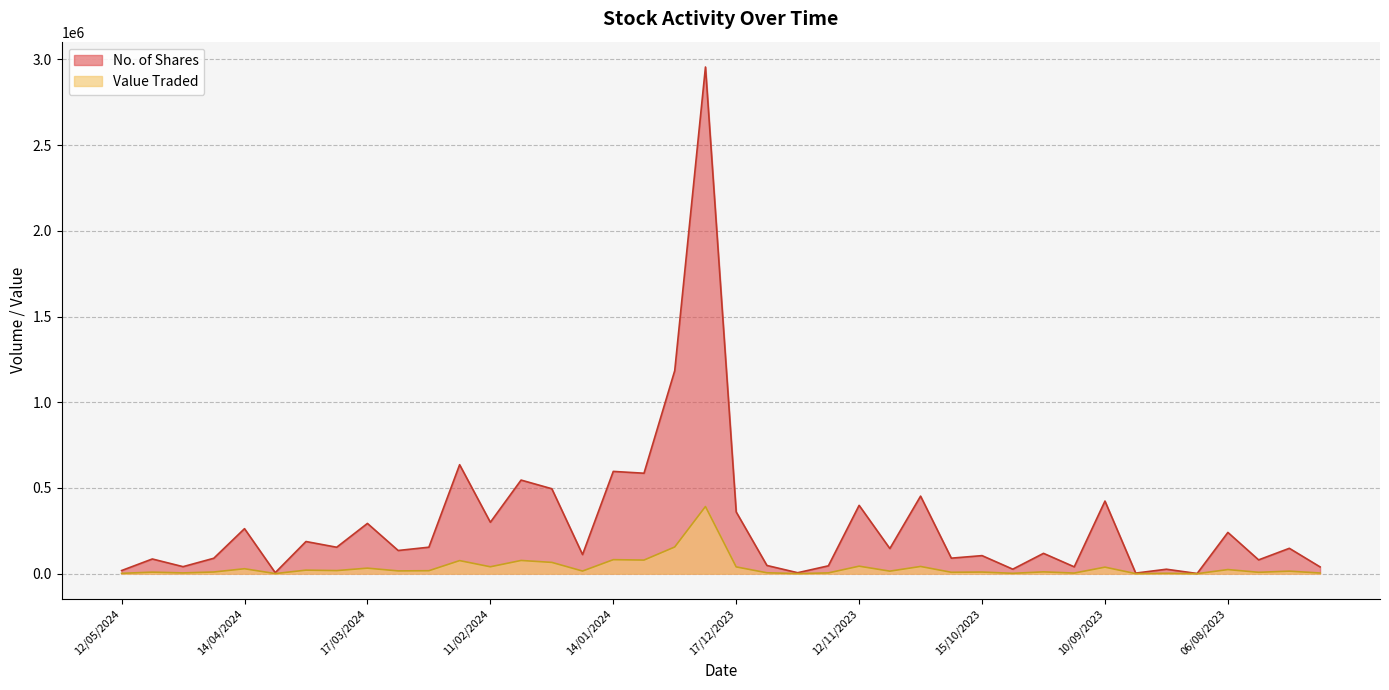

Reading right to left, list all the values displayed in this chart.

No. of Shares: 16/07/2023=39595	23/07/2023=148003	30/07/2023=80516	06/08/2023=240652	13/08/2023=1105	20/08/2023=26010	27/08/2023=3415	10/09/2023=423627	17/09/2023=39974	24/09/2023=118638	08/10/2023=26281	15/10/2023=105366	22/10/2023=90606	29/10/2023=452384	05/11/2023=146709	12/11/2023=398645	19/11/2023=45885	26/11/2023=5625	10/12/2023=47930	17/12/2023=360232	24/12/2023=2955487	31/12/2023=1184356	07/01/2024=586001	14/01/2024=596619	21/01/2024=111545	28/01/2024=495550	04/02/2024=546007	11/02/2024=299901	18/02/2024=635709	25/02/2024=154501	10/03/2024=135297	17/03/2024=293181	24/03/2024=154238	31/03/2024=187645	07/04/2024=5960	14/04/2024=262634	21/04/2024=89987	28/04/2024=41000	05/05/2024=85809	12/05/2024=18310
Value Traded: 16/07/2023=3960	23/07/2023=14801	30/07/2023=8054	06/08/2023=24045	13/08/2023=101	20/08/2023=2341	27/08/2023=308	10/09/2023=38127	17/09/2023=3606	24/09/2023=10578	08/10/2023=2155	15/10/2023=9484	22/10/2023=8155	29/10/2023=42083	05/11/2023=14863	12/11/2023=43795	19/11/2023=4591	26/11/2023=564	10/12/2023=5272	17/12/2023=39599	24/12/2023=391789	31/12/2023=155685	07/01/2024=79410	14/01/2024=81706	21/01/2024=15377	28/01/2024=65889	04/02/2024=77140	11/02/2024=40266	18/02/2024=76314	25/02/2024=17358	10/03/2024=16240	17/03/2024=32275	24/03/2024=18084	31/03/2024=20741	07/04/2024=656	14/04/2024=28891	21/04/2024=9854	28/04/2024=4520	05/05/2024=8948	12/05/2024=1995